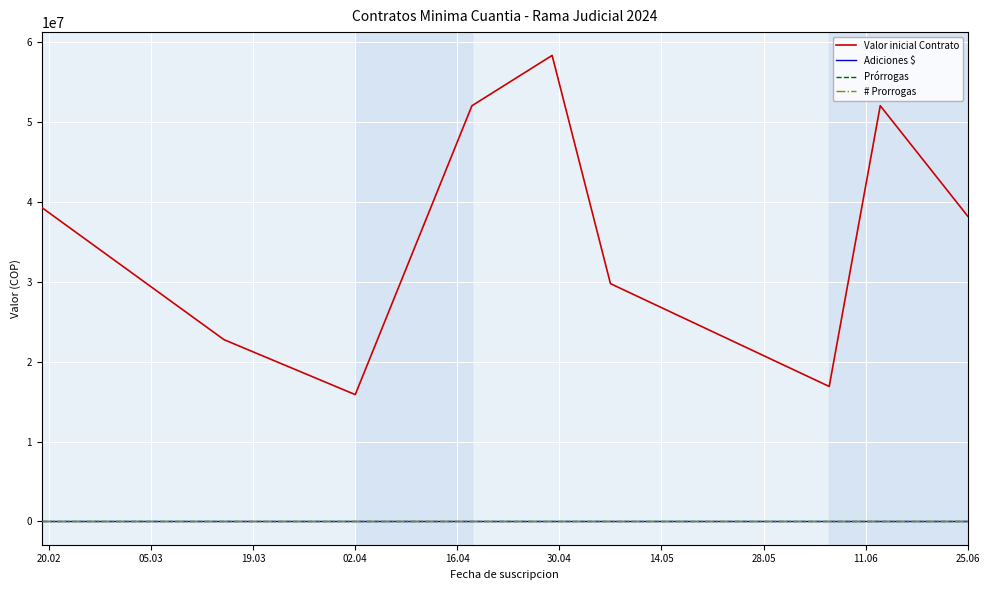

What is the average value of the Valor inicial Contrato series?

36145408